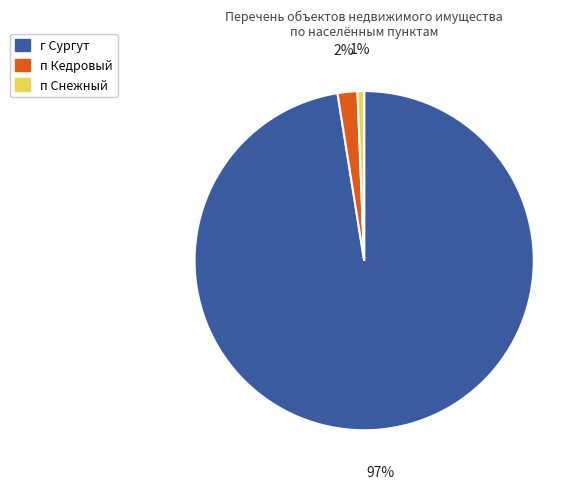

Is it true that г Сургут is 97% of the pie?

True